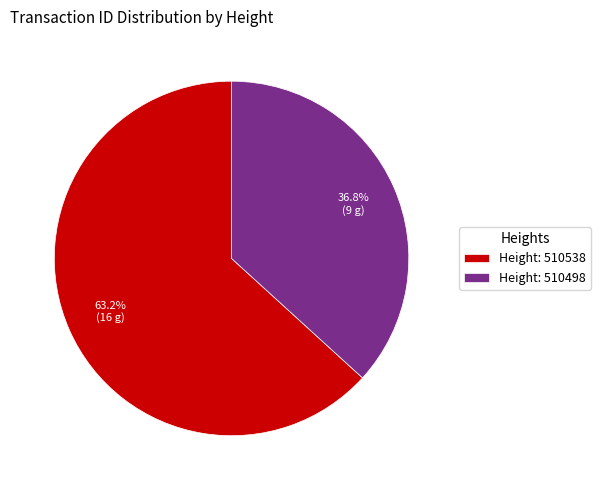

Which slice is the largest?

Height: 510538